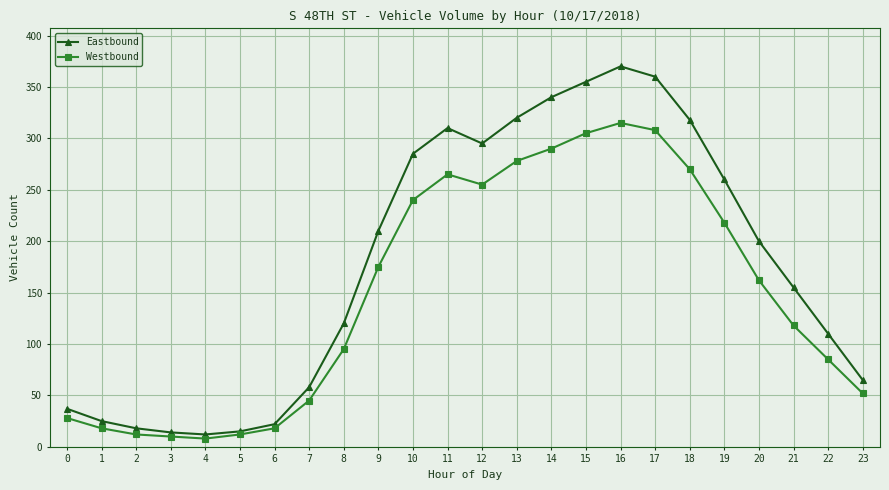

At 16, list the series in order from smallest to largest.

Westbound, Eastbound